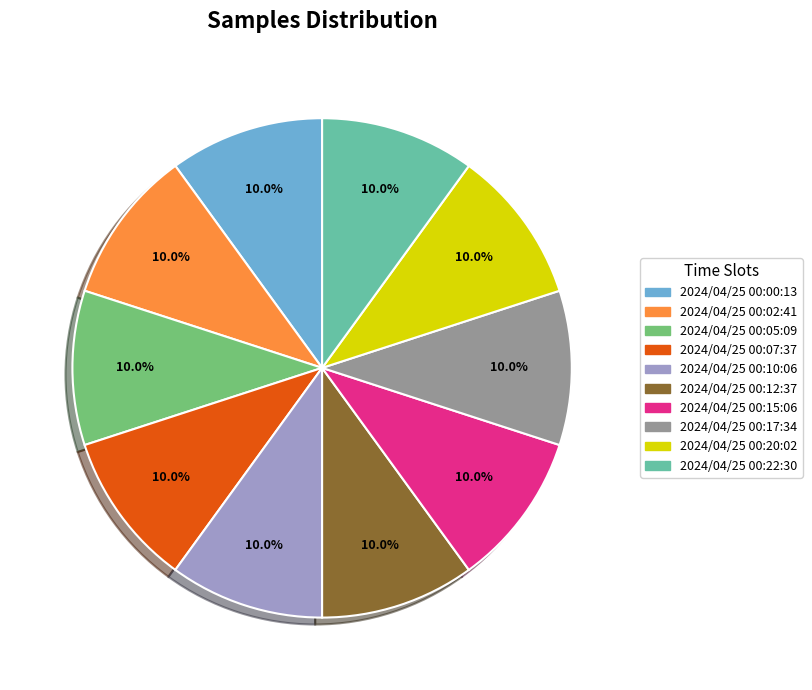

To the nearest percent, what percentage of the pie is 2024/04/25 00:00:13?

10%